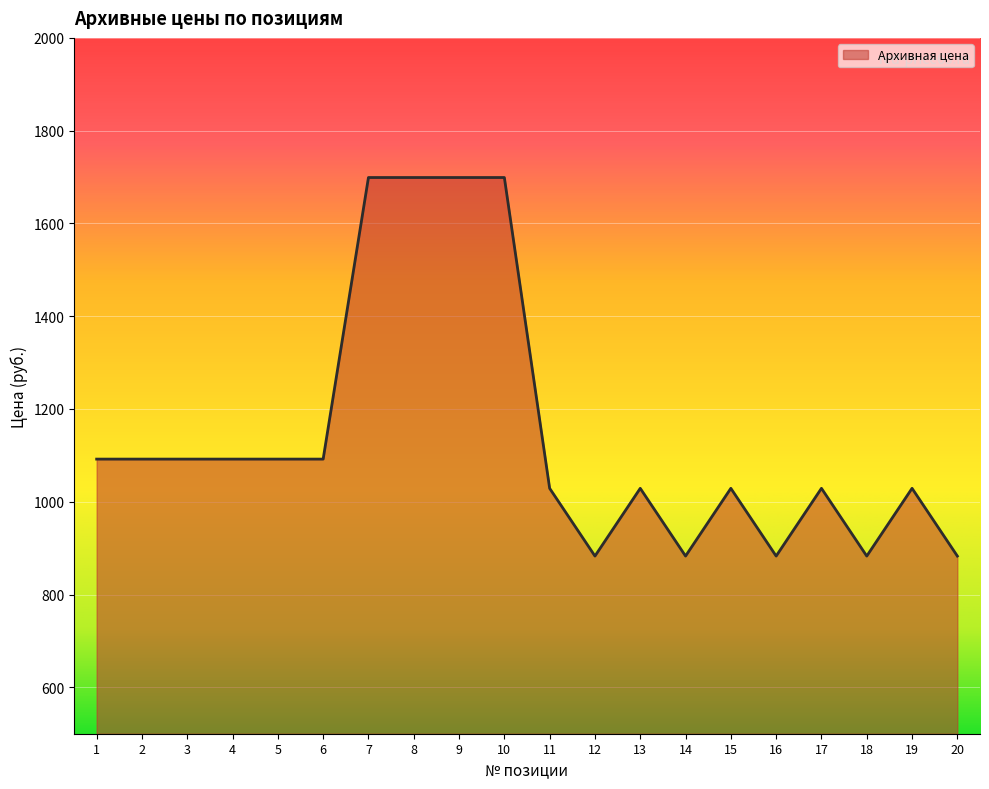

The value at 4 is 1710. True or false?

False